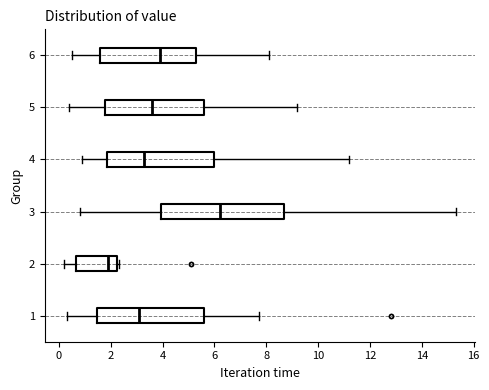

Which box is the widest, from its left edge to its right edge?

3